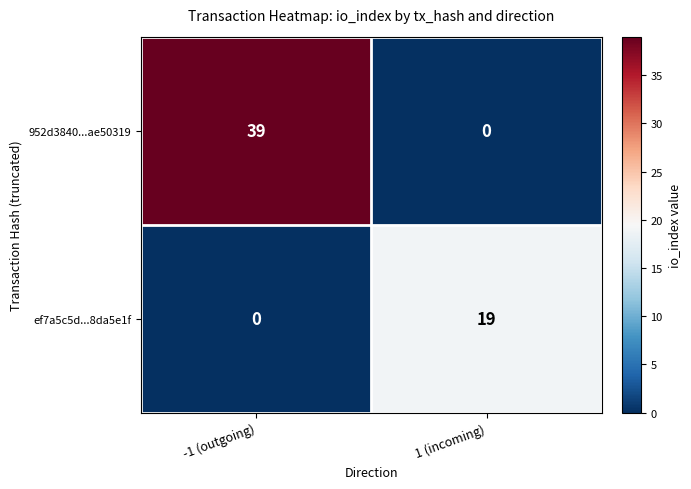

Reading right to left, list all the values displayed in this chart.

952d3840...ae50319: 0	39
ef7a5c5d...8da5e1f: 19	0